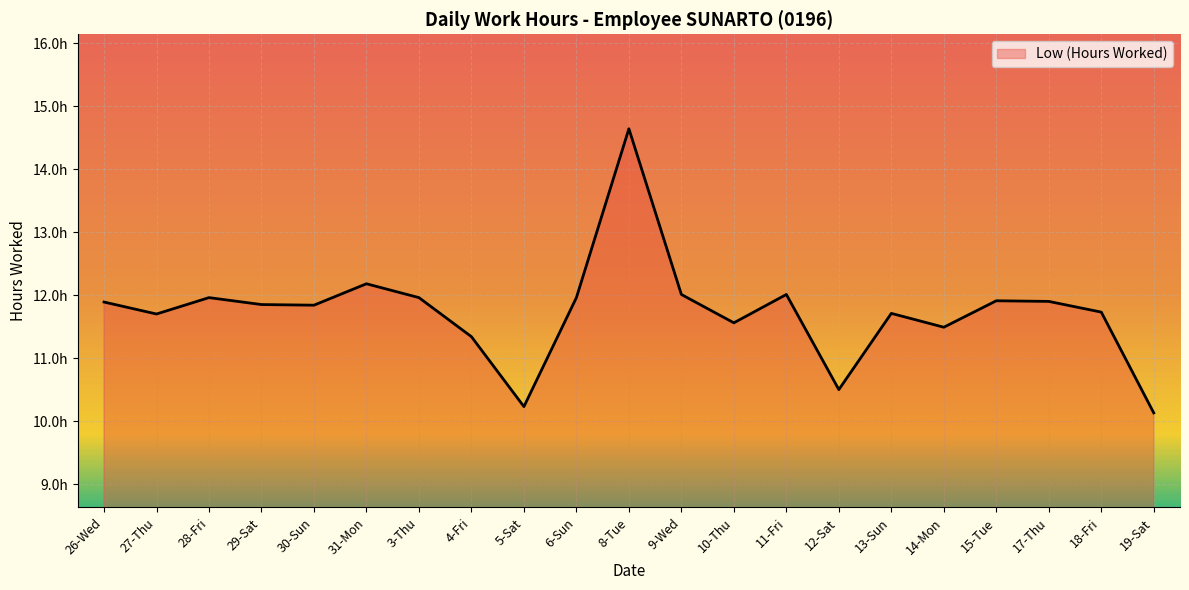

At which label is the value closest to 12?

9-Wed